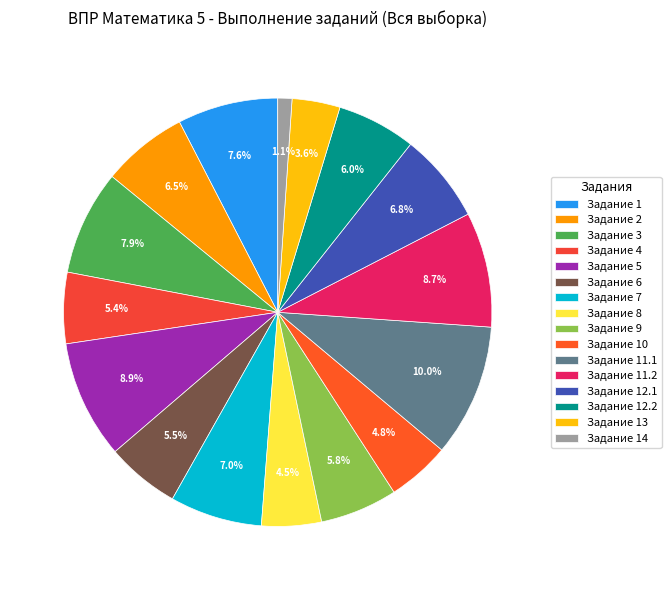

How many slices are in this pie chart?

16